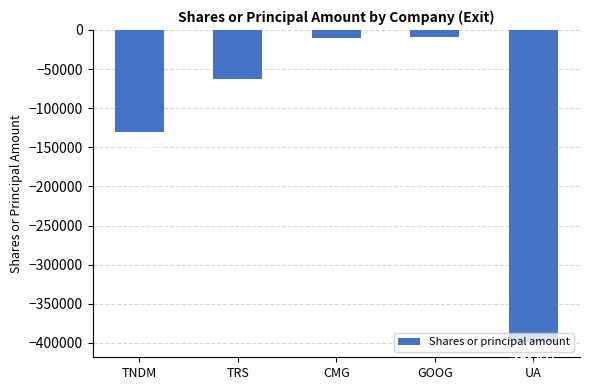

Are the bars grouped side by side (vs. stacked)?

No